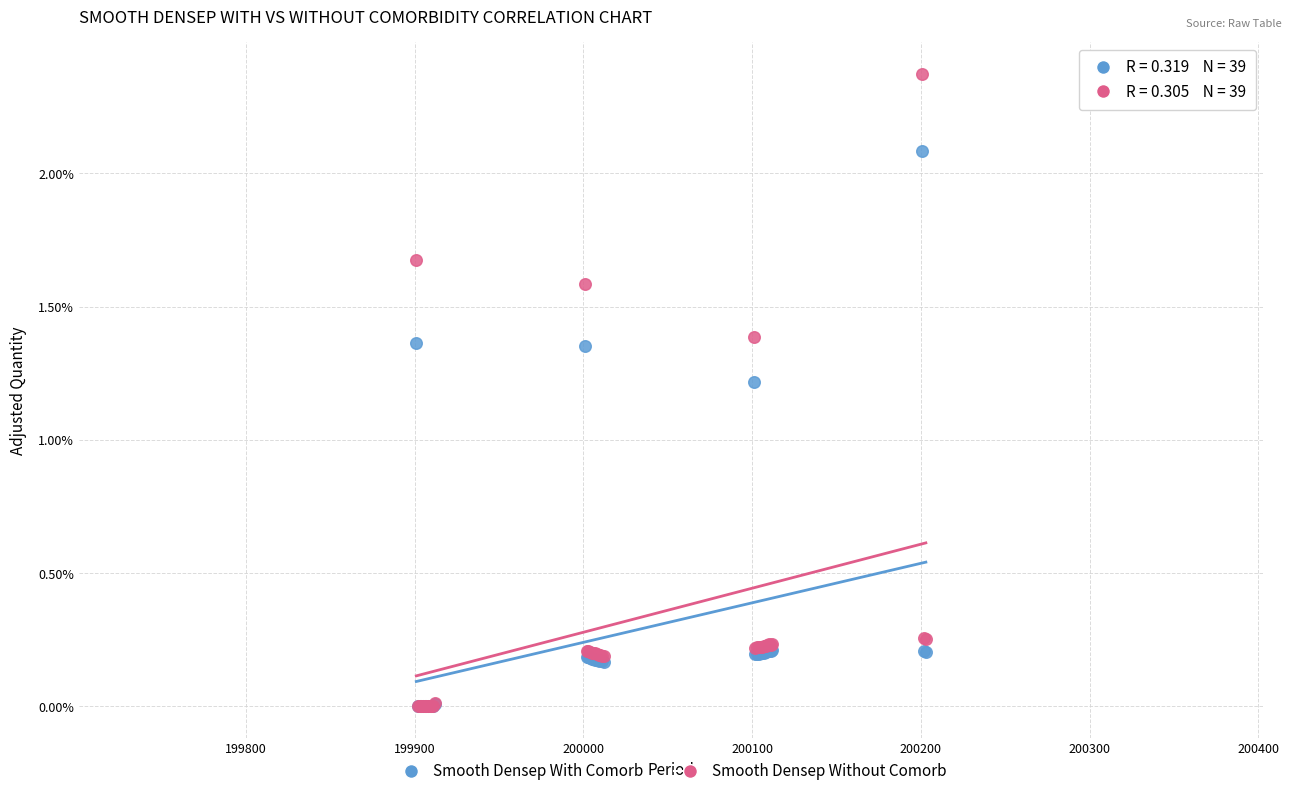

Which series reaches the maximum Y coordinate?

Smooth Densep Without Comorb